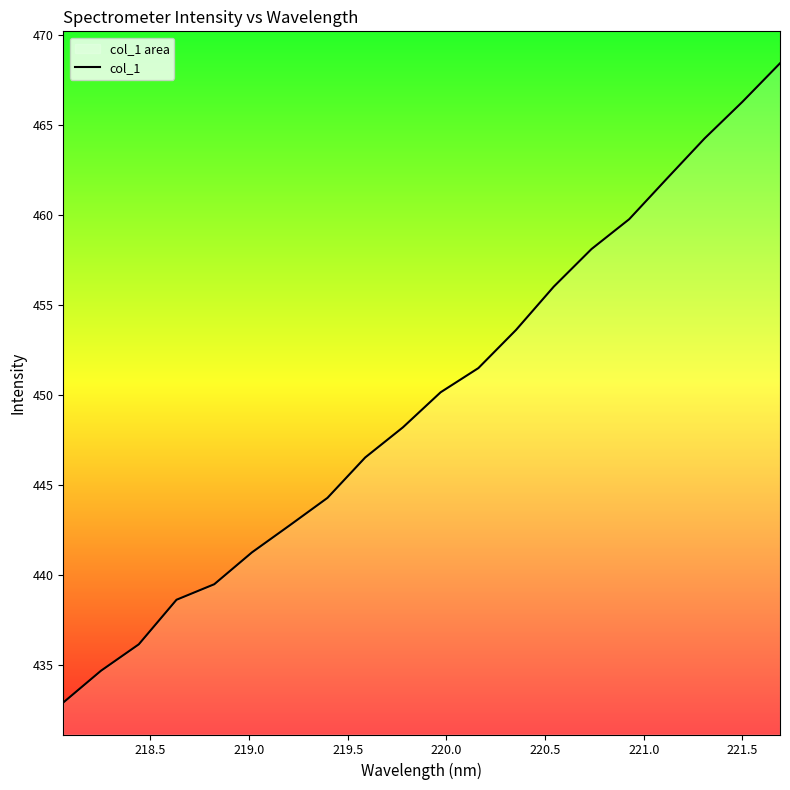

What is the difference between the maximum and minimum values?

35.5